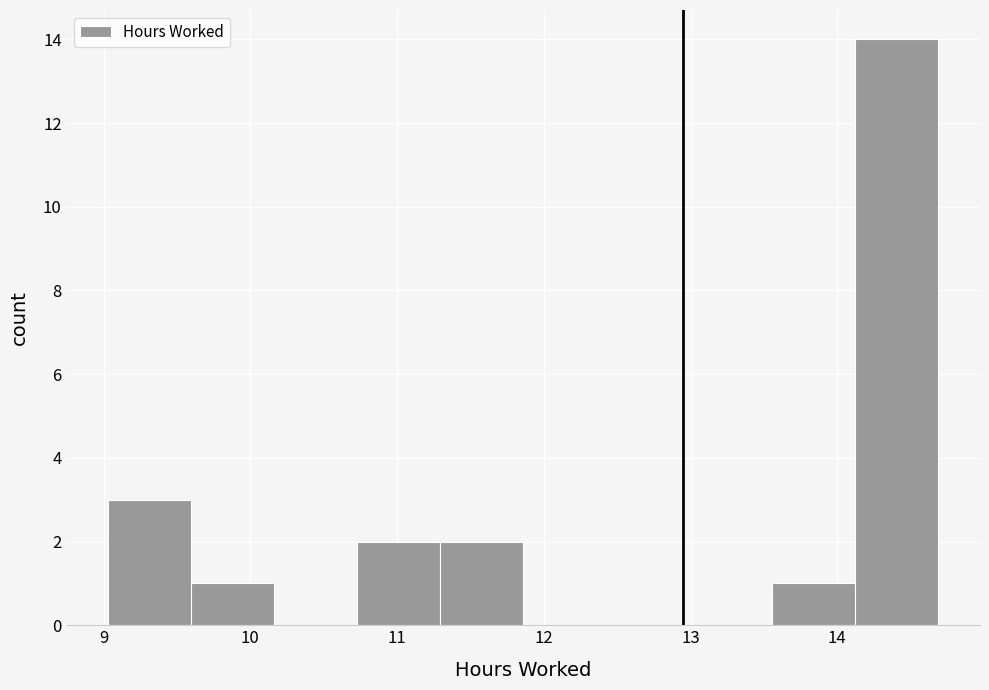

Reading left to right, list every bar in this chart as the range it spans on the x-axis followed by its height. Neither the bar edges nor the heights are printed on the chart, so give them approximately, as read against the axes.

9.0 to 9.6: 3
9.6 to 10.2: 1
10.2 to 10.7: 0
10.7 to 11.3: 2
11.3 to 11.9: 2
11.9 to 12.4: 0
12.4 to 13.0: 0
13.0 to 13.6: 0
13.6 to 14.1: 1
14.1 to 14.7: 14